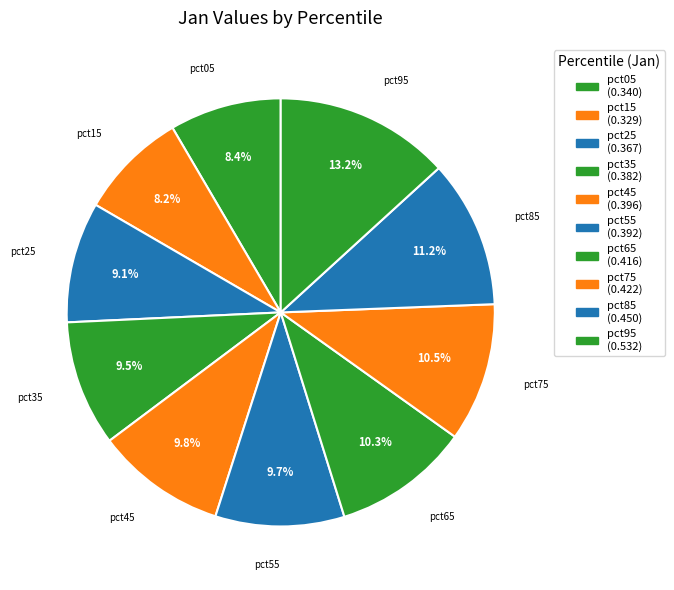

How many segments does this pie chart have?

10